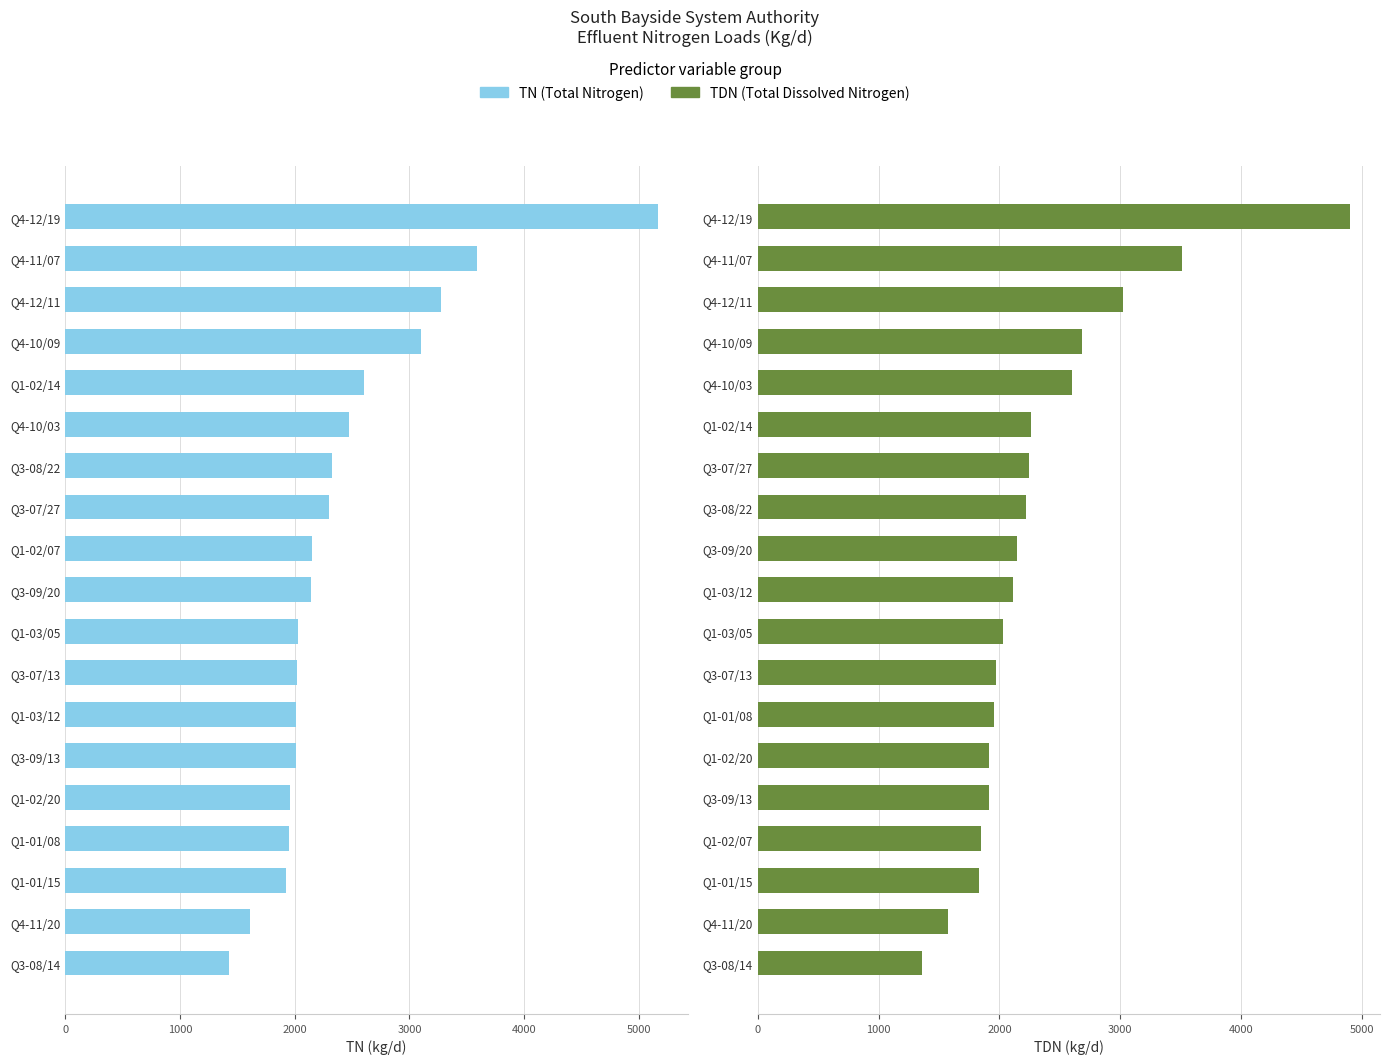

Reading left to right, what are all the values shown in this chart?

TN (kg/d): 5166.1	3591.9	3277.2	3099.9	2605.8	2473.0	2327.0	2299.0	2147.1	2144.2	2026.3	2018.2	2008.5	2007.5	1961.9	1951.0	1926.7	1610.6	1429.8
TDN (kg/d): 4904.6	3509.9	3026.6	2682.6	2597.7	2264.5	2241.4	2218.8	2144.2	2110.6	2026.3	1969.6	1951.0	1915.6	1915.6	1843.2	1826.9	1571.3	1357.7